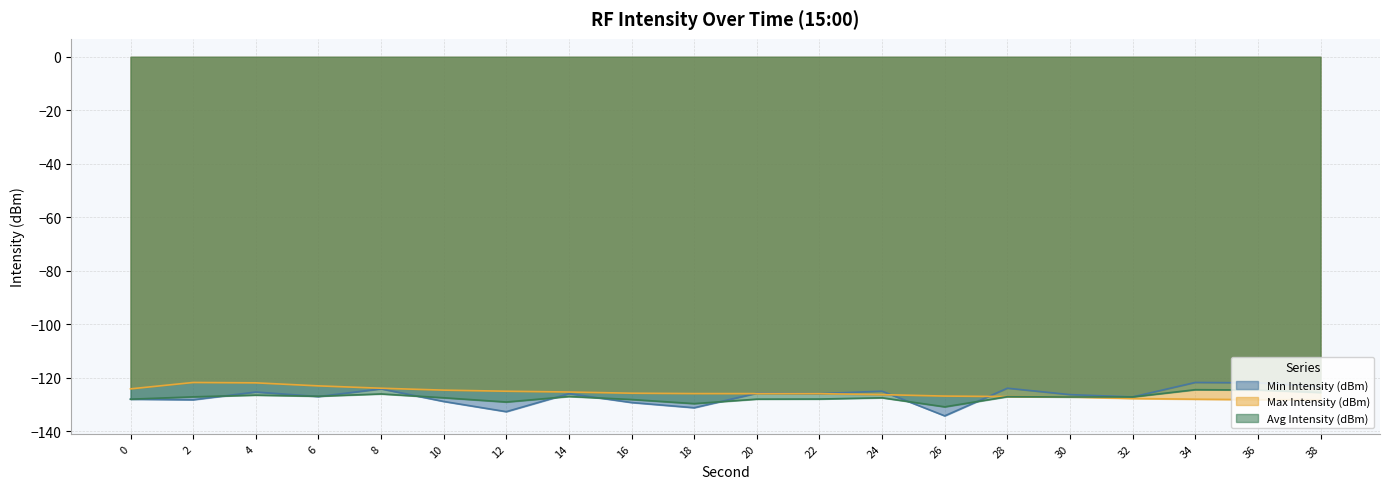

How many categories are shown in the chart?

20